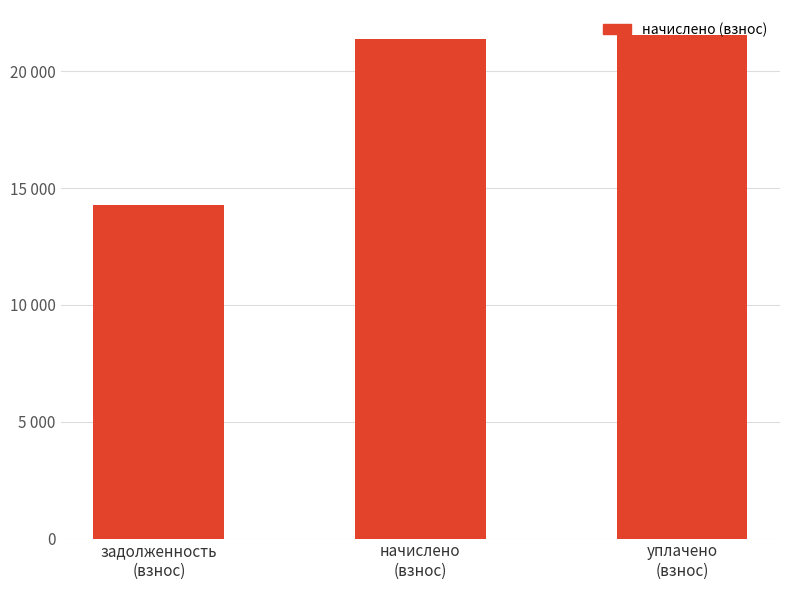

Reading left to right, extract all data points from this chart.

задолженность
(взнос)=14255.0	начислено
(взнос)=21380.9	уплачено
(взнос)=21541.5